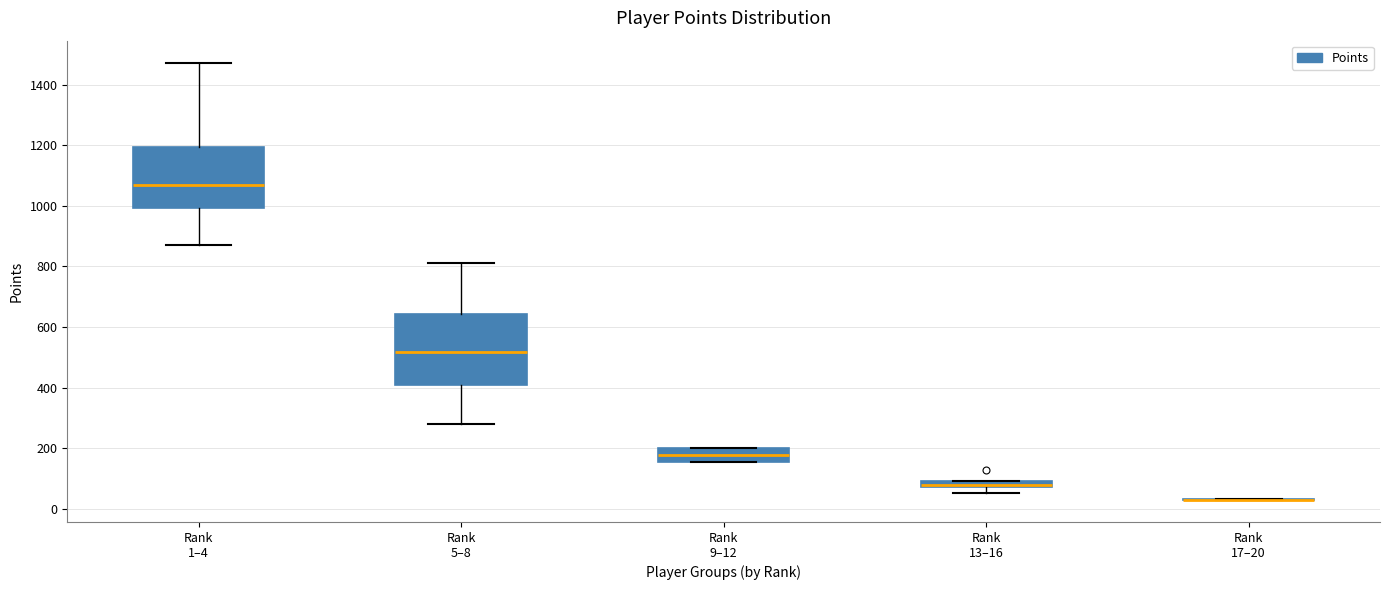

Comparing the boxes themselves (not the whiskers), which one is the tallest?

Rank 5–8